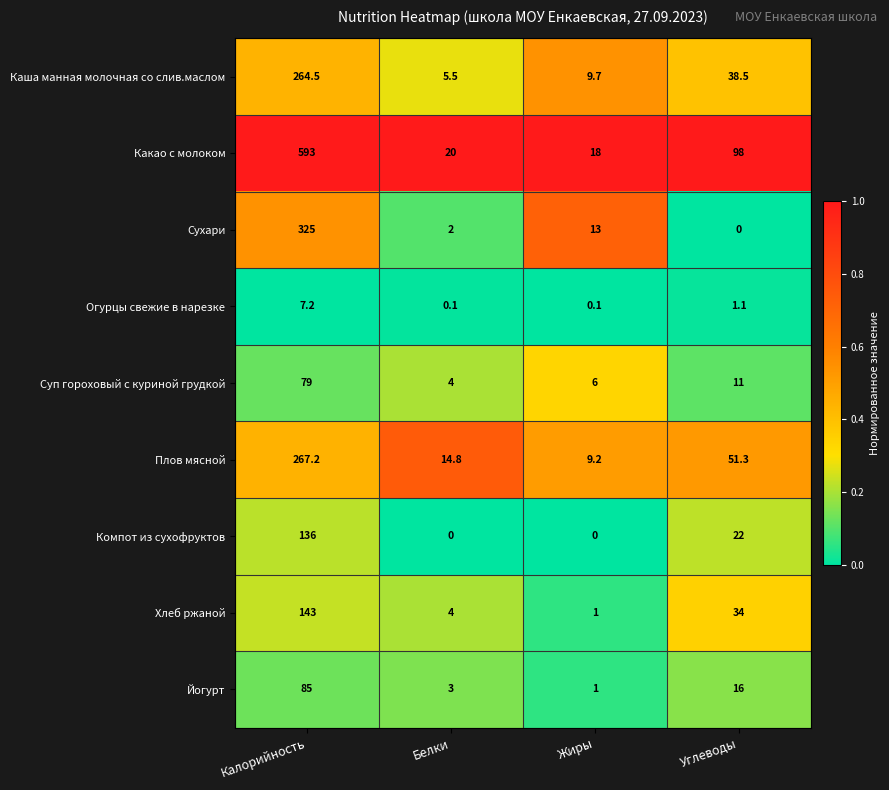

Which series has the largest range (max minus min)?

Какао с молоком